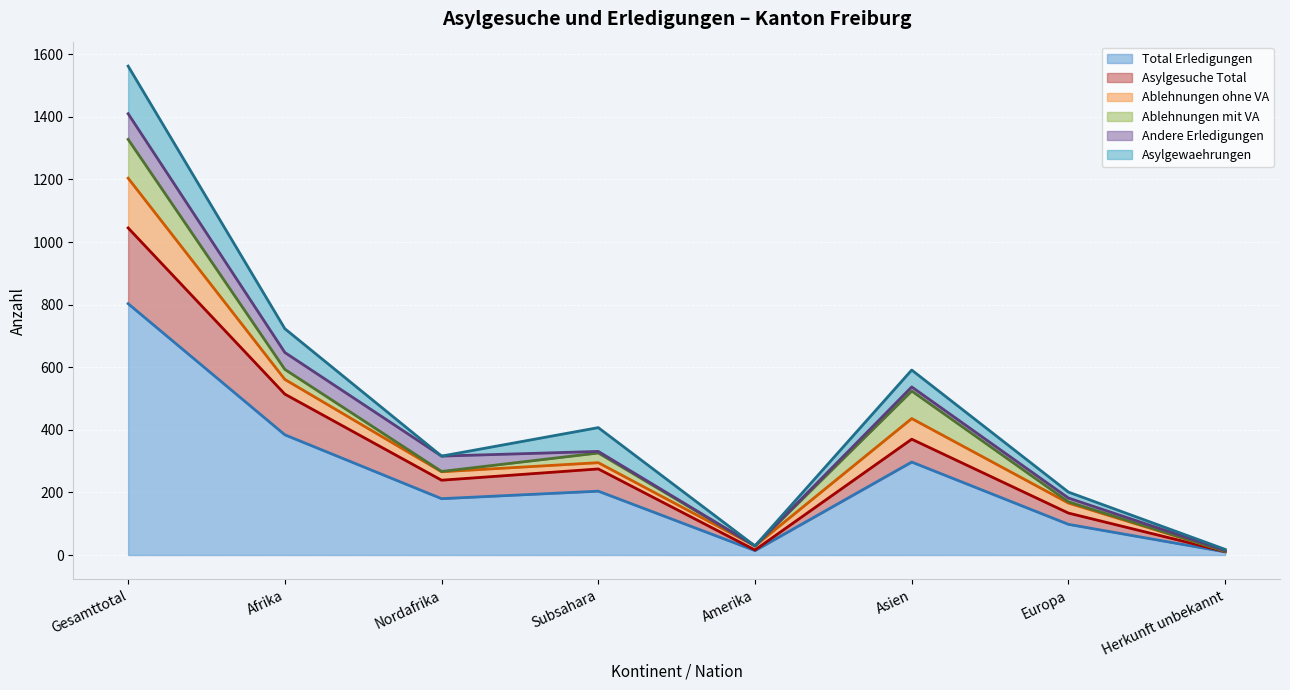

Reading left to right, extract all data points from this chart.

Total Erledigungen: 803	384	180	204	14	297	98	10
Asylgesuche Total: 242	130	59	71	2	73	36	1
Ablehnungen ohne VA: 159	47	27	20	13	66	32	1
Ablehnungen mit VA: 124	32	1	31	0	88	4	0
Andere Erledigungen: 82	54	49	5	0	13	12	3
Asylgewaehrungen: 152	76	0	76	0	54	19	3